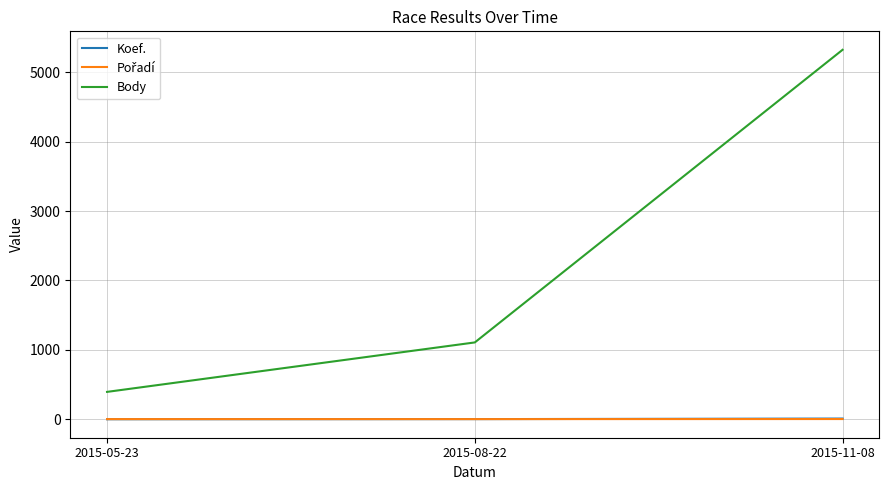

Which series has the widest spread of values?

Body